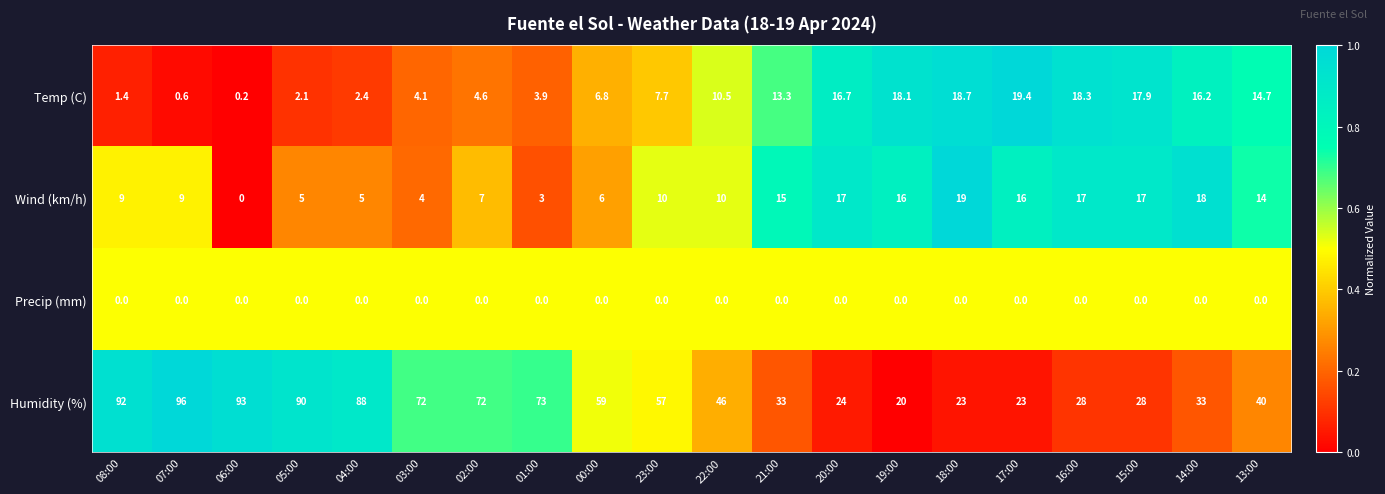

What is the total value across all series at 13:00?

68.7